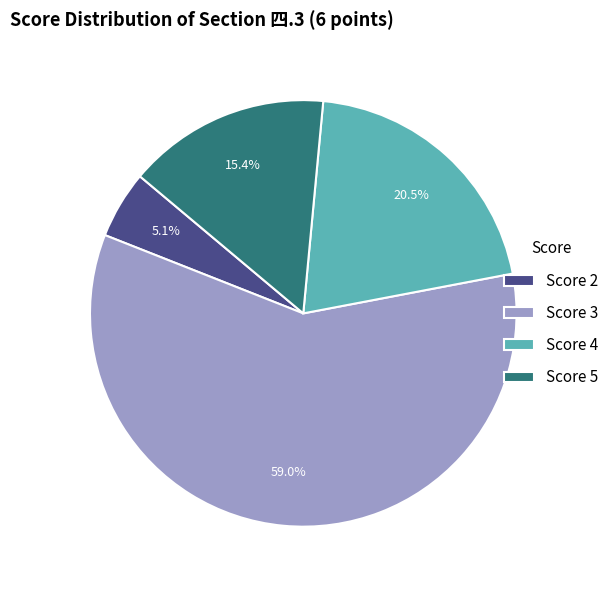

Is the sum of Score 3 and Score 4 greater than half?

Yes